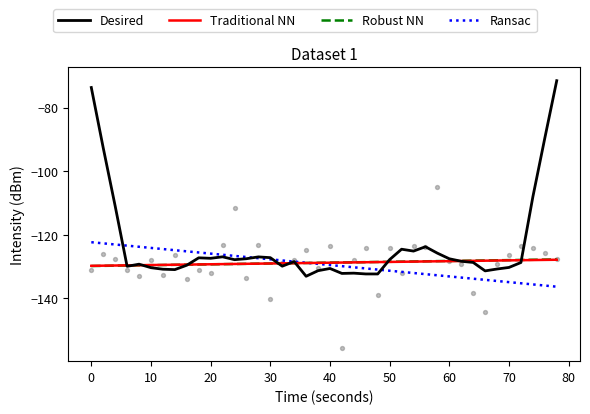

Which series has the largest Y range (max minus min)?

Desired